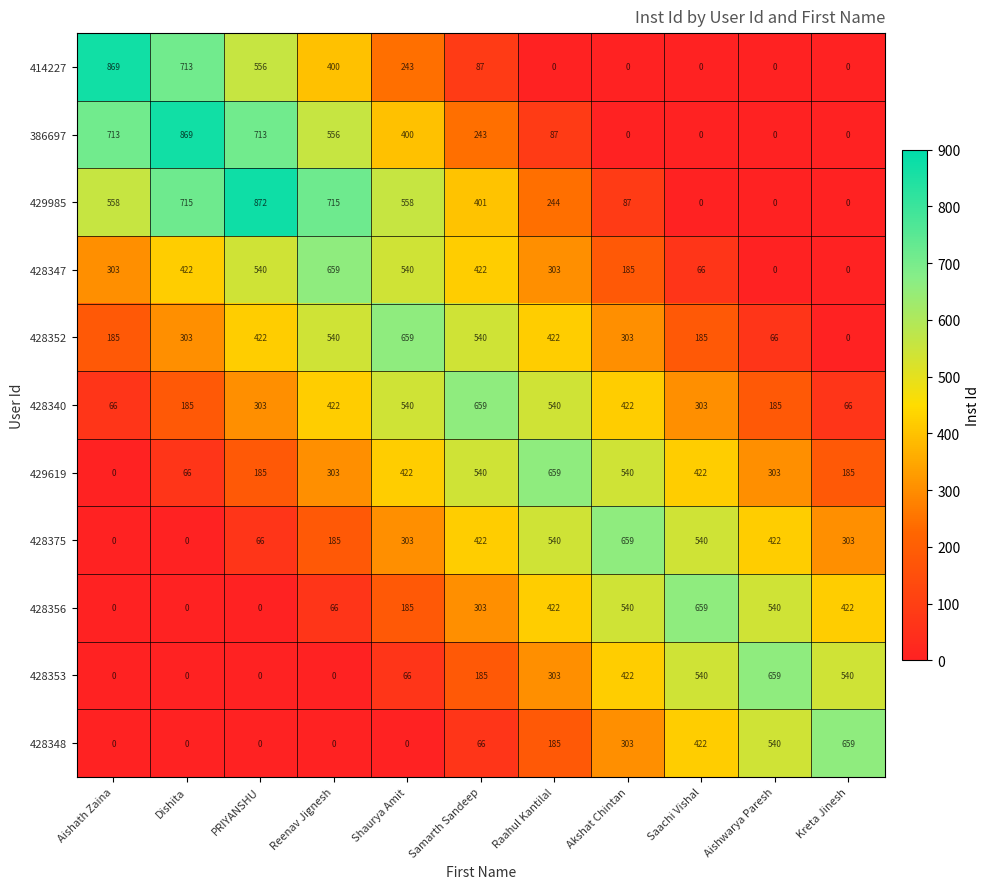

What is the difference between the highest and lowest values at Reenav Jignesh?

715